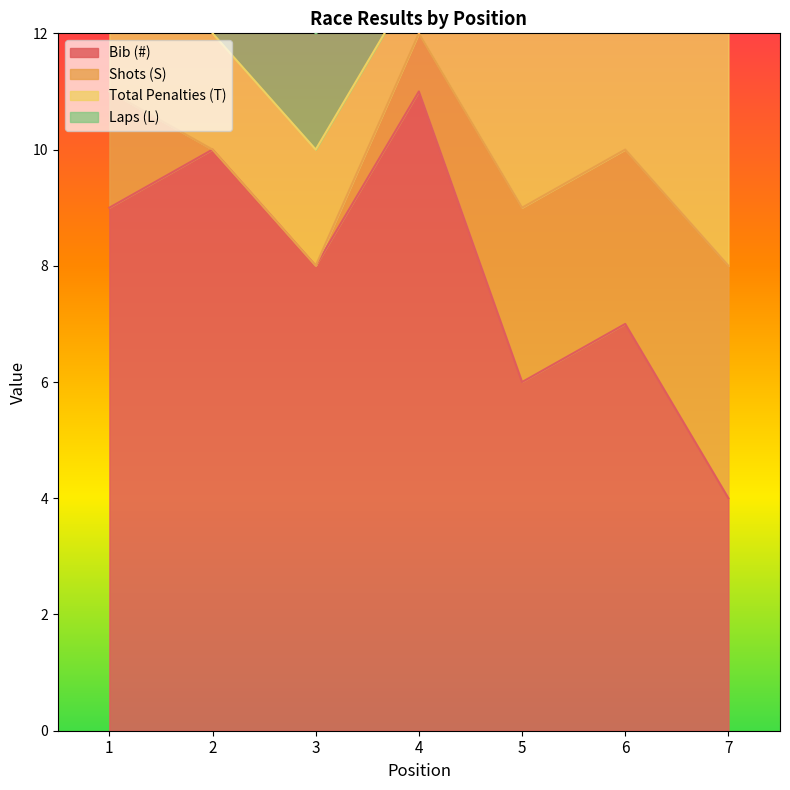

True or false: Shots (S) has more than 0 points higher than both neighbors.

False